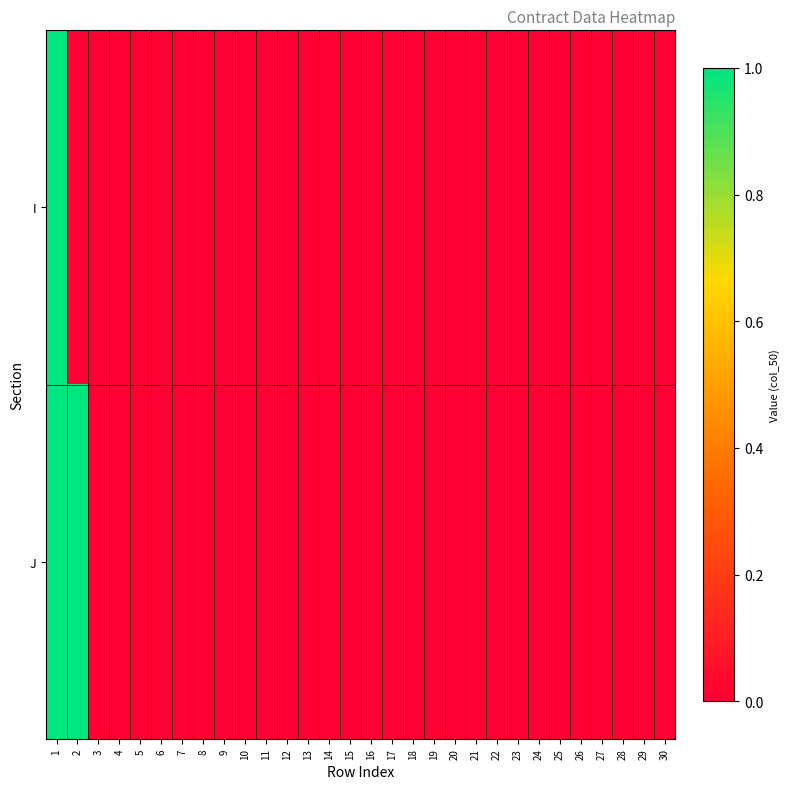

Reading right to left, list all the values displayed in this chart.

I: 30=0	29=0	28=0	27=0	26=0	25=0	24=0	23=0	22=0	21=0	20=0	19=0	18=0	17=0	16=0	15=0	14=0	13=0	12=0	11=0	10=0	9=0	8=0	7=0	6=0	5=0	4=0	3=0	2=0	1=1
J: 30=0	29=0	28=0	27=0	26=0	25=0	24=0	23=0	22=0	21=0	20=0	19=0	18=0	17=0	16=0	15=0	14=0	13=0	12=0	11=0	10=0	9=0	8=0	7=0	6=0	5=0	4=0	3=0	2=1	1=1